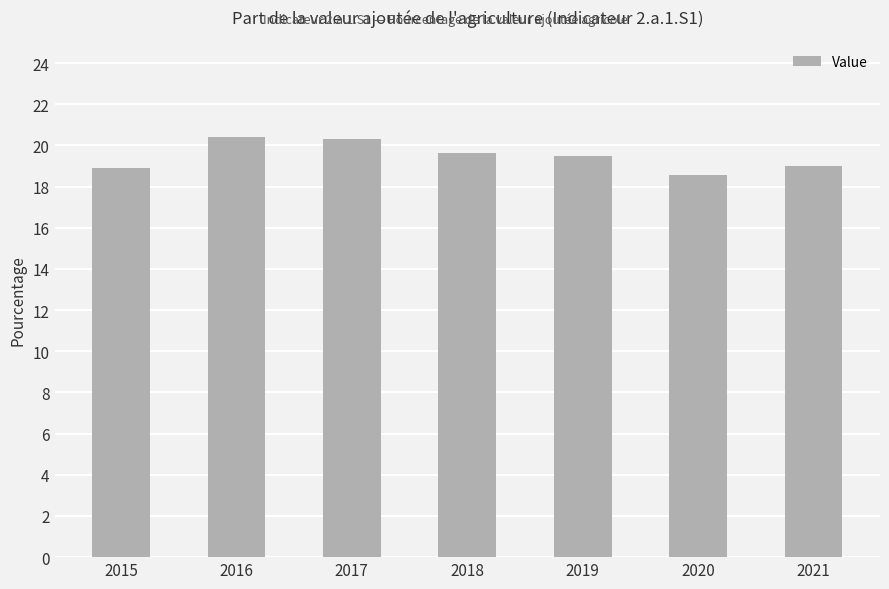

What is the difference between the maximum and minimum values?

1.8